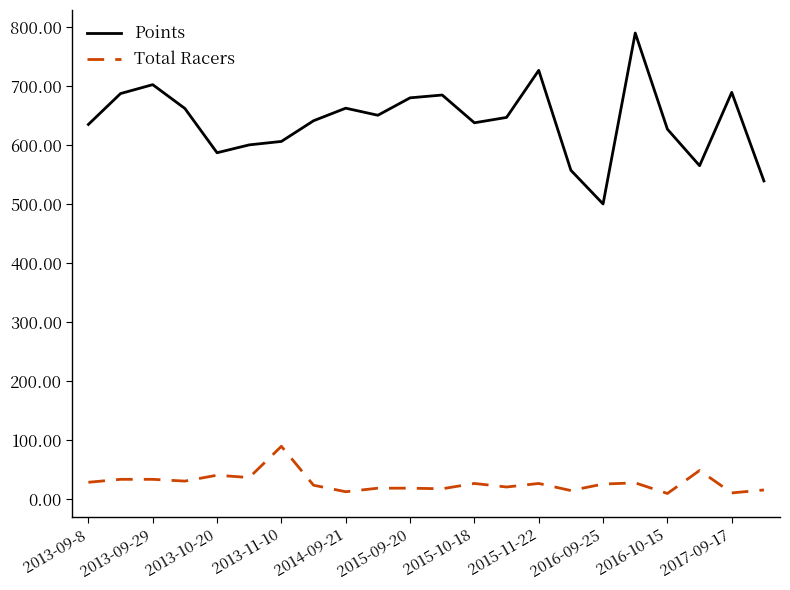

How many categories are shown in the chart?

22